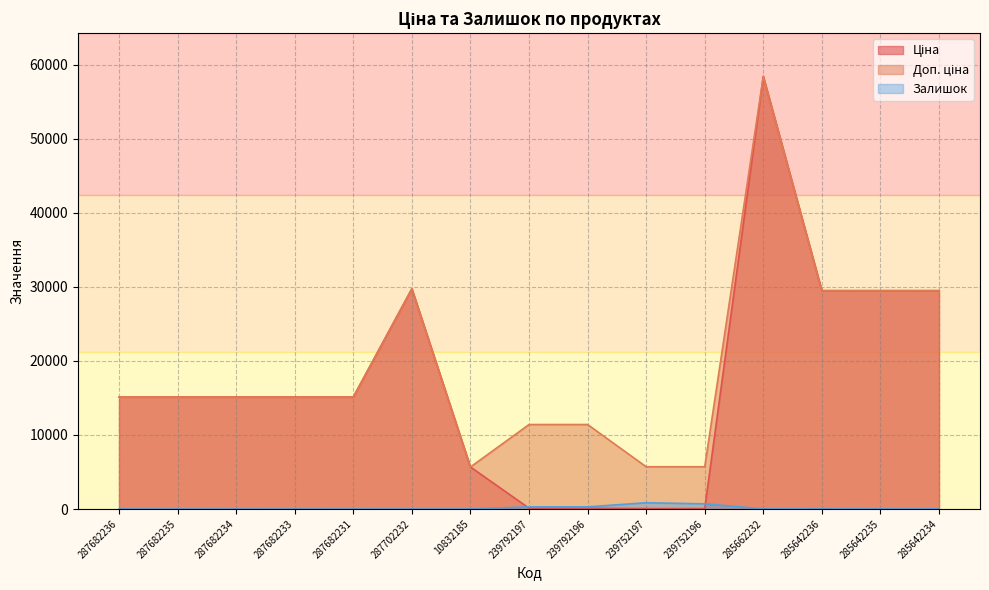

True or false: Ціна has more than 2 points higher than both neighbors.

False